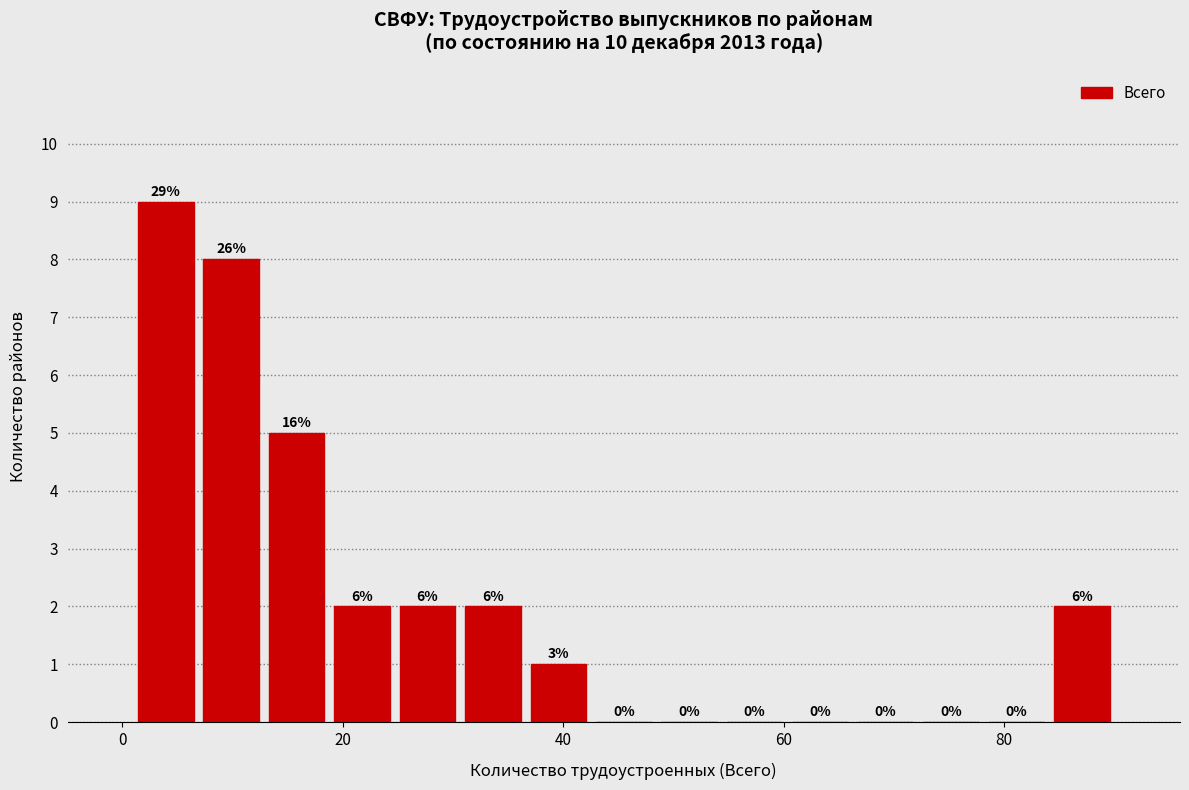

Read against the x-axis, roughly where is the centre of the tallest bar?

4